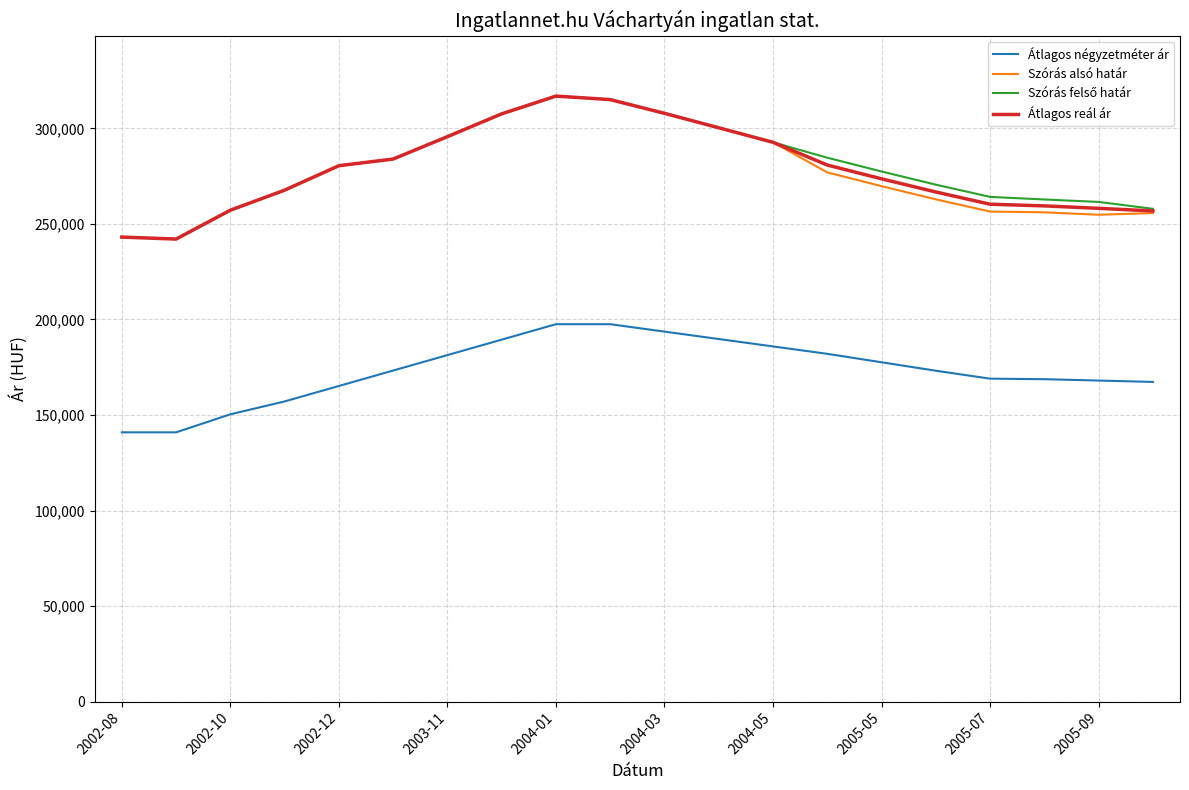

What is the maximum value shown in the chart?

316874